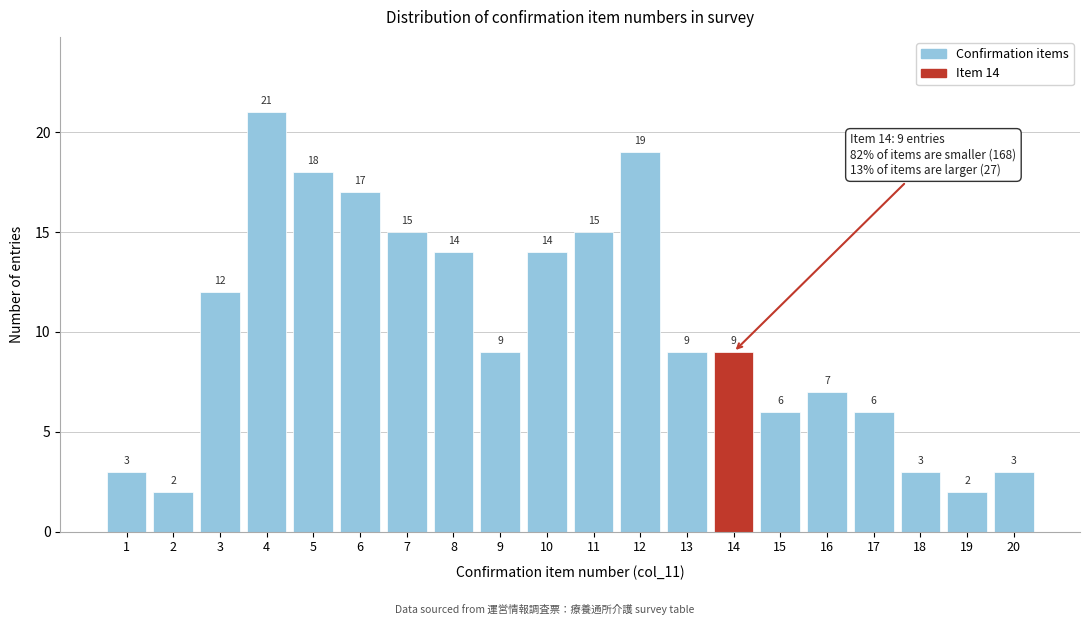

Reading right to left, transcribe all the data shown in this chart.

3	2	3	6	7	6	9	9	19	15	14	9	14	15	17	18	21	12	2	3